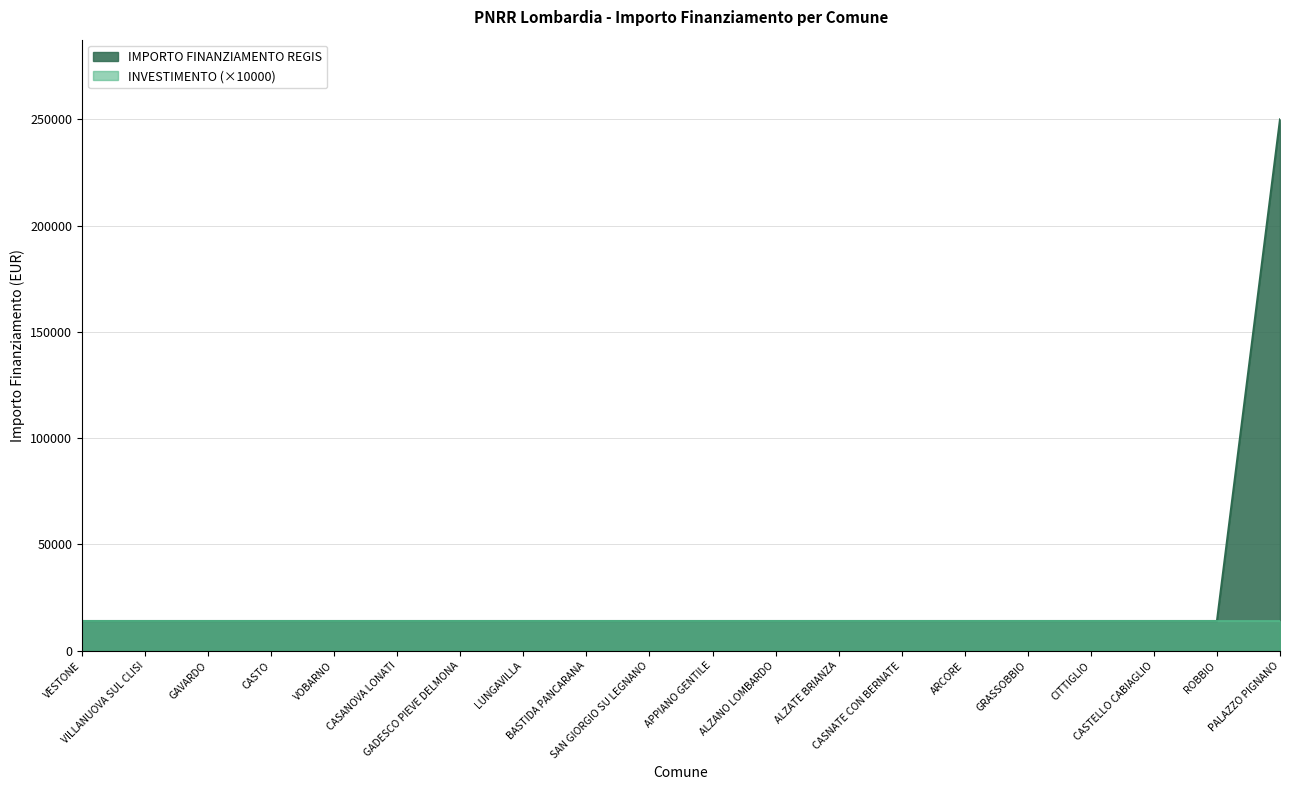

What is the smallest value displayed?

14000